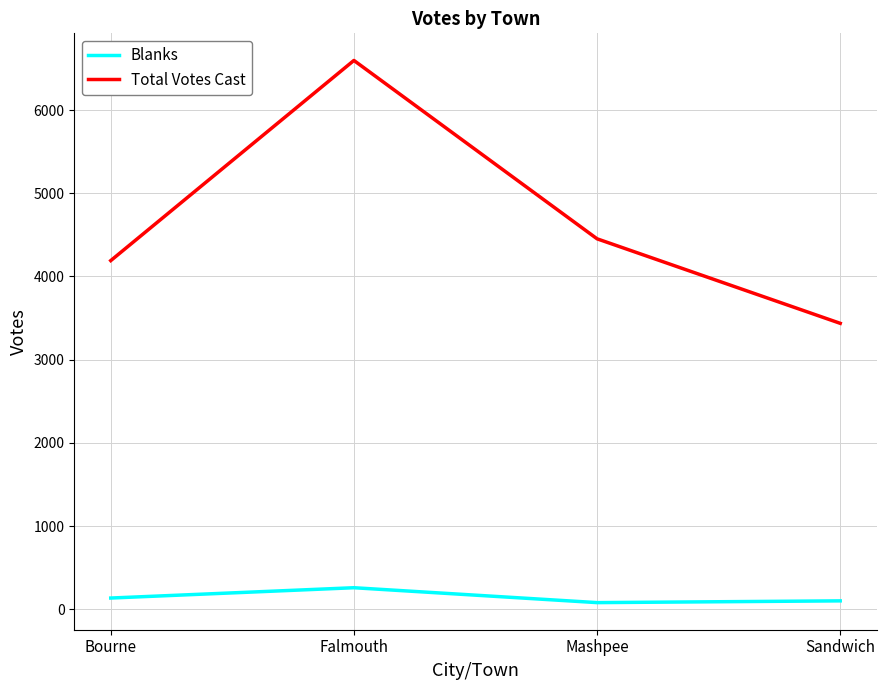

What is the average value of the Blanks series?

144